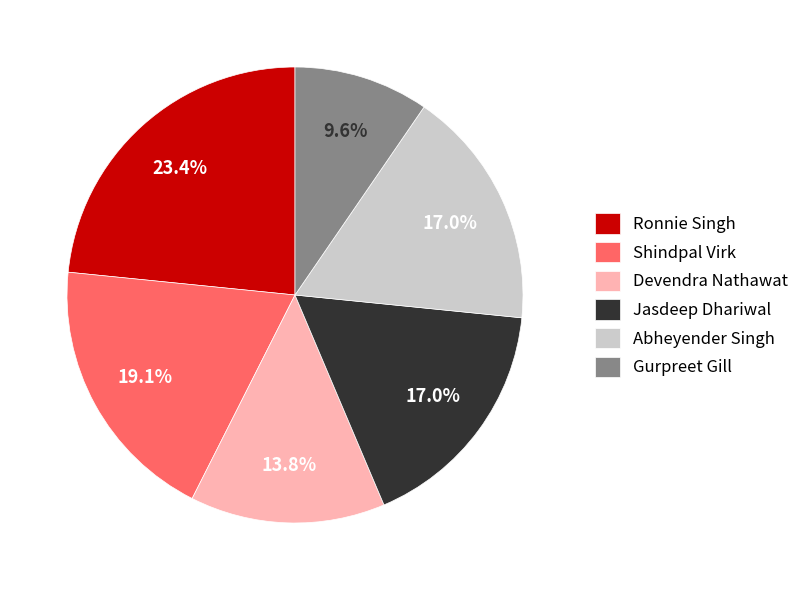

What is the smallest slice in the pie chart?

Gurpreet Gill